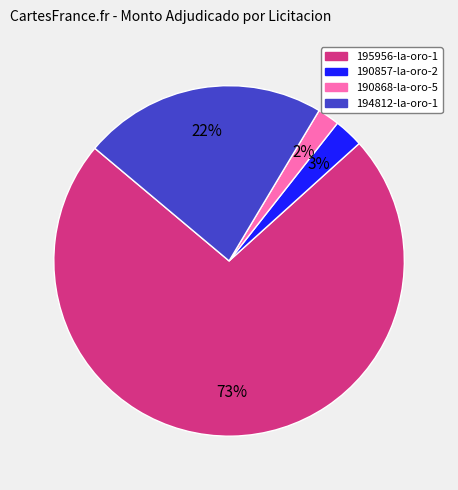

Do 190857-la-oro-2 and 194812-la-oro-1 together represent more than half of the pie?

No